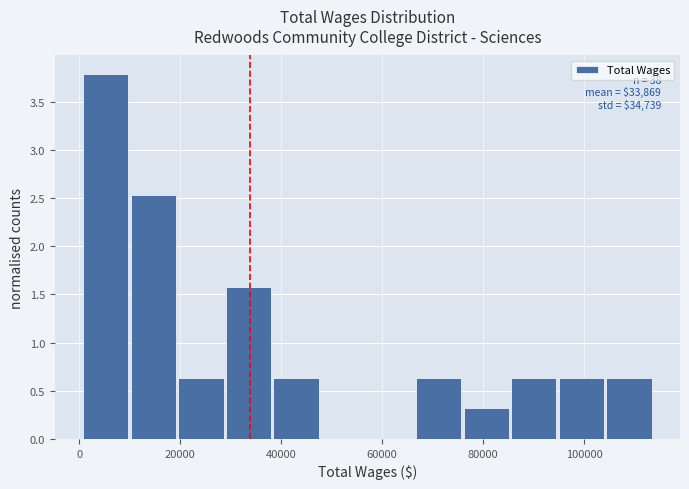

Which range on the x-axis has the tallest bar?

0 to 10000